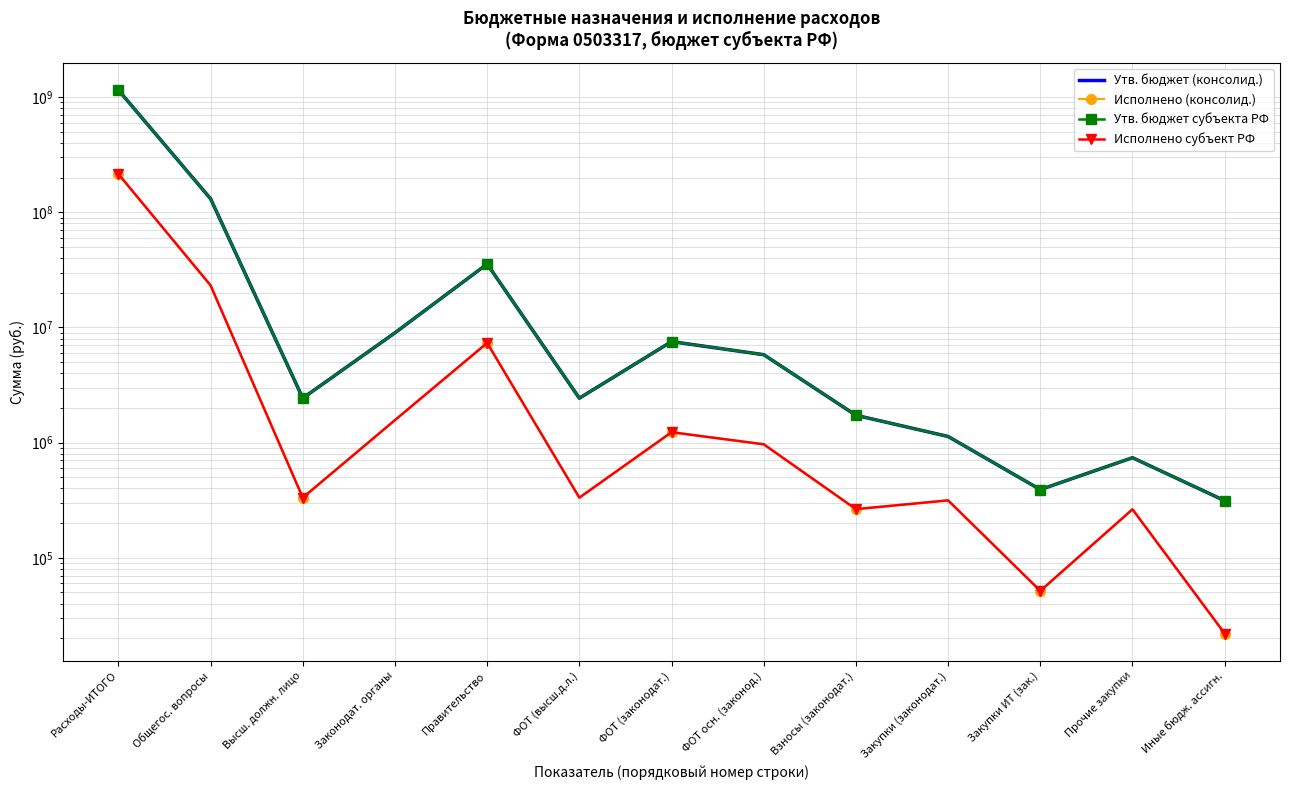

Which category has the lowest value across all series?

Иные бюдж. ассигн.